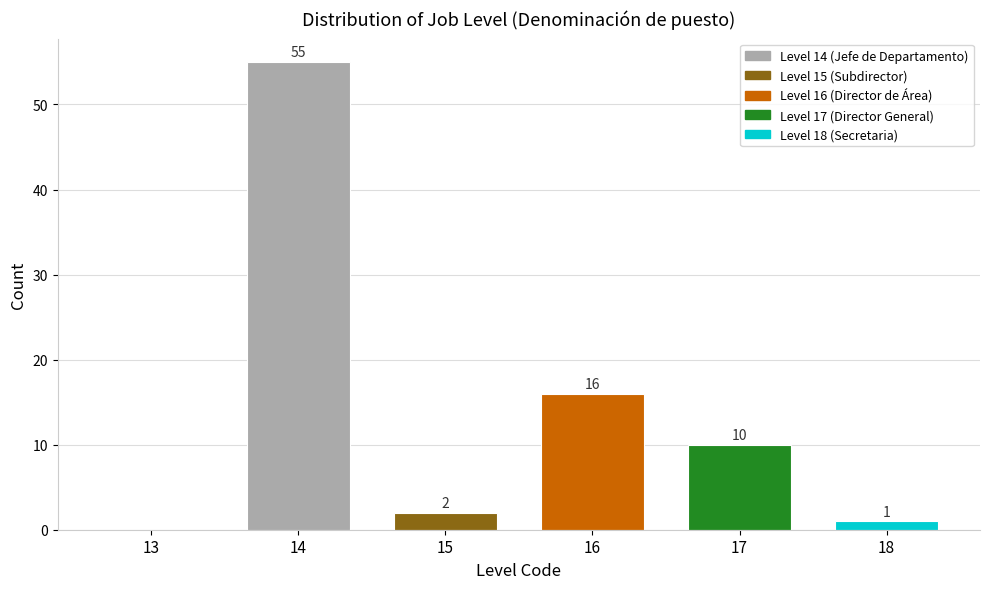

Reading left to right, extract all data points from this chart.

13=0	14=55	15=2	16=16	17=10	18=1